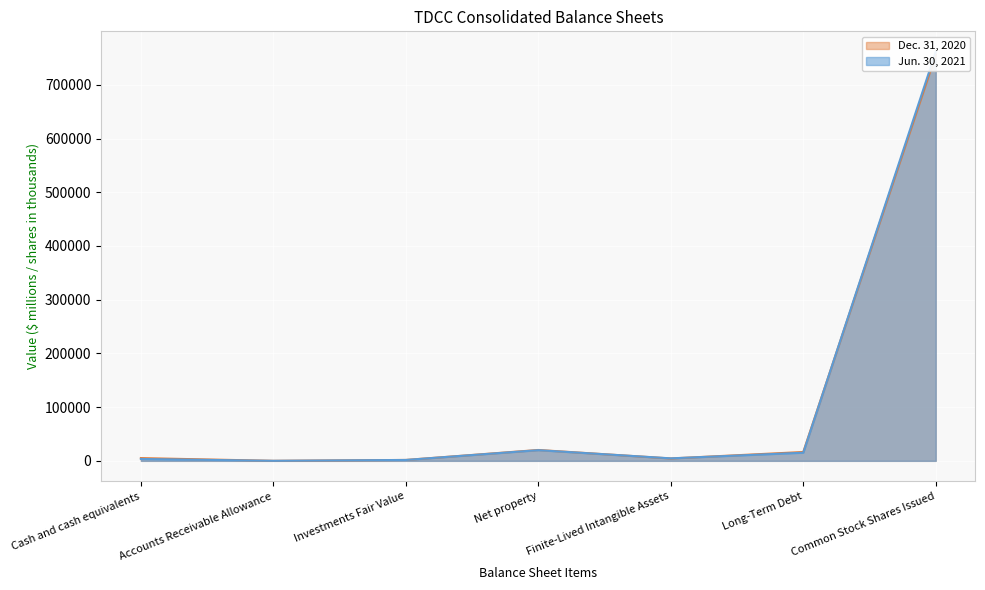

What is the difference between the Dec. 31, 2020 values at Cash and cash equivalents and Accounts Receivable Allowance?

5053